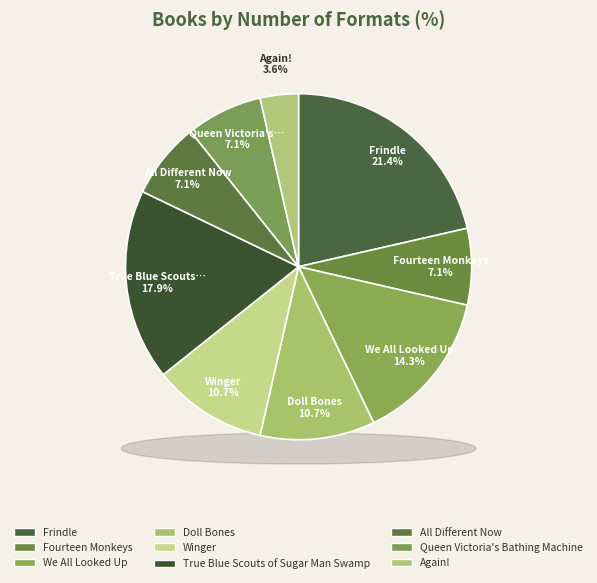

What percentage is the Queen Victoria's Bathing Machine slice, to the nearest percent?

7%